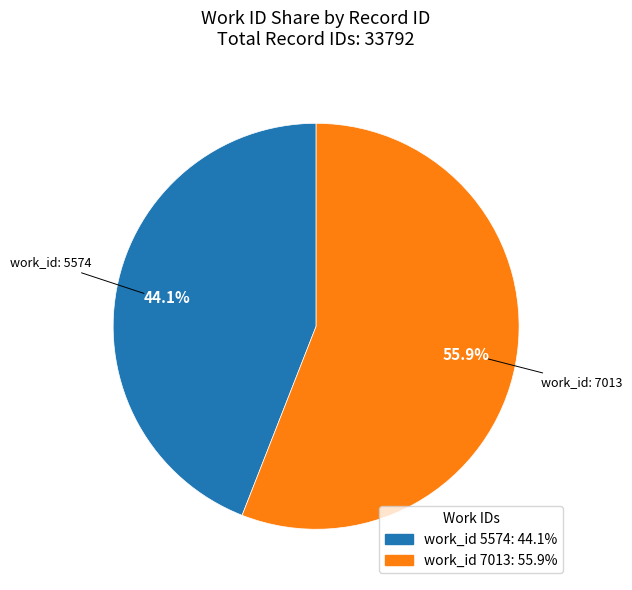

Is there any slice that represents more than half of the pie?

Yes